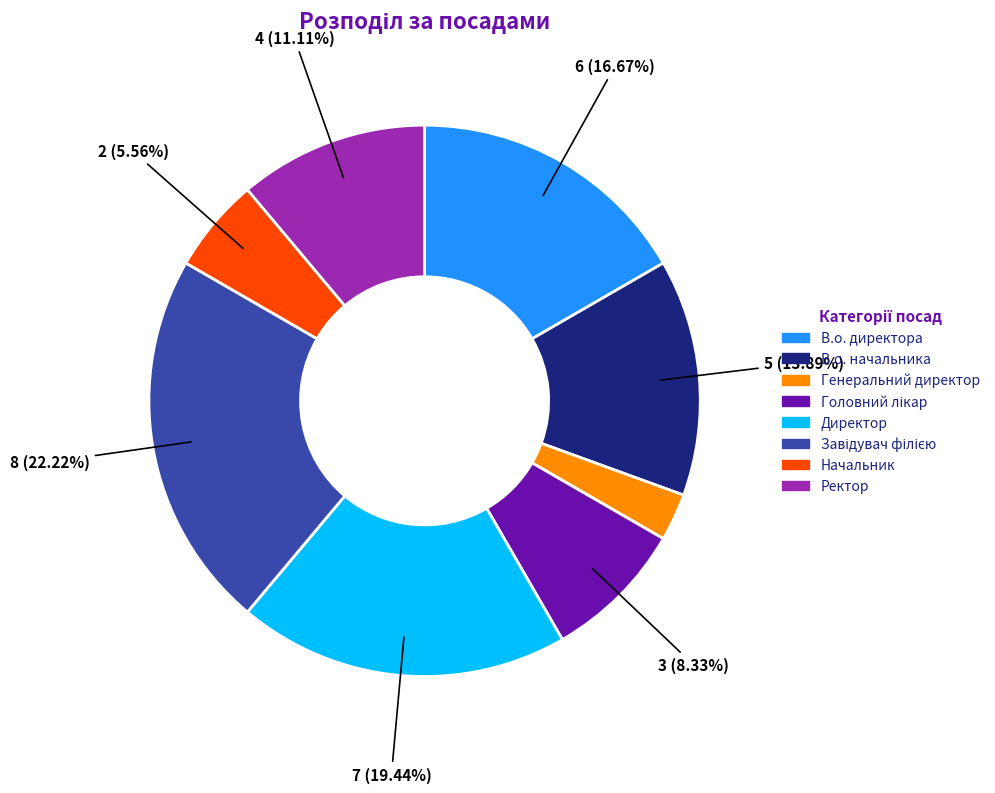

Which slice is the smallest?

Генеральний директор